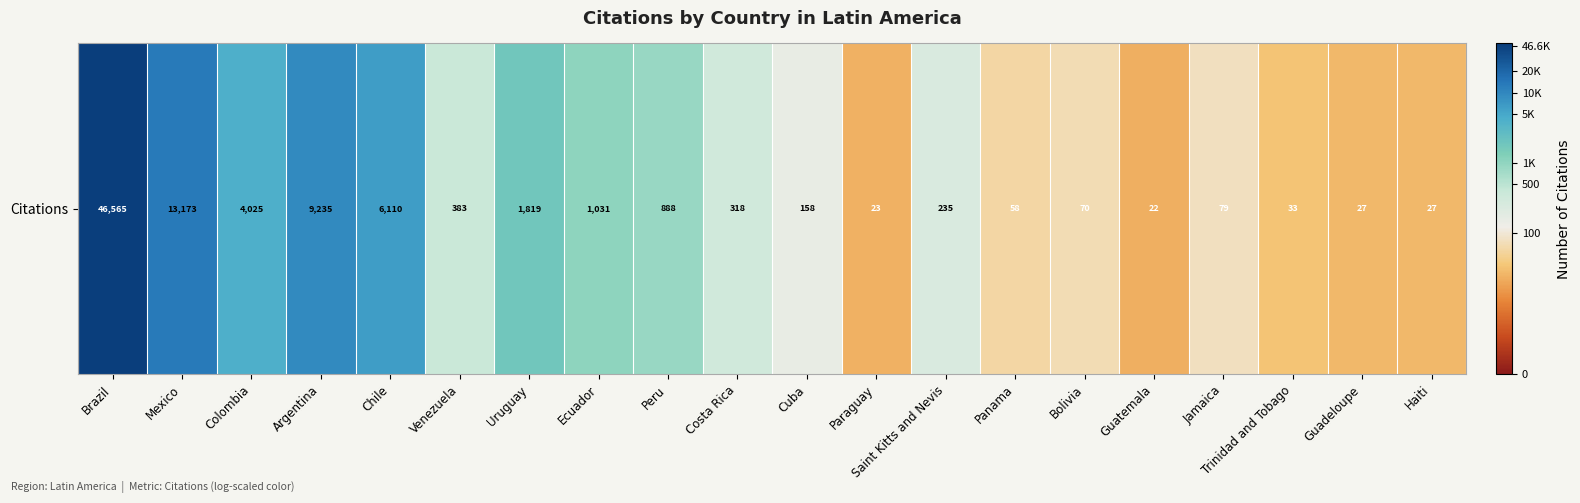

The chart shows a value of 4.4 at Jamaica. True or false?

True